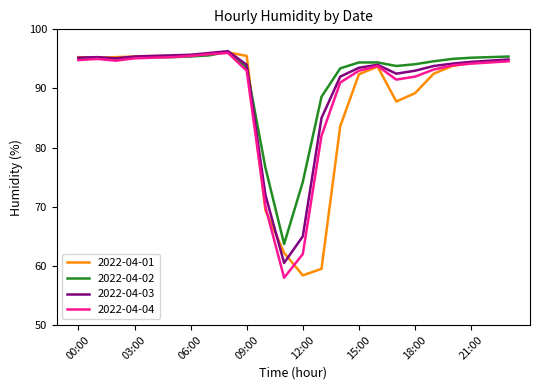

What is the maximum value for 2022-04-02?

96.2